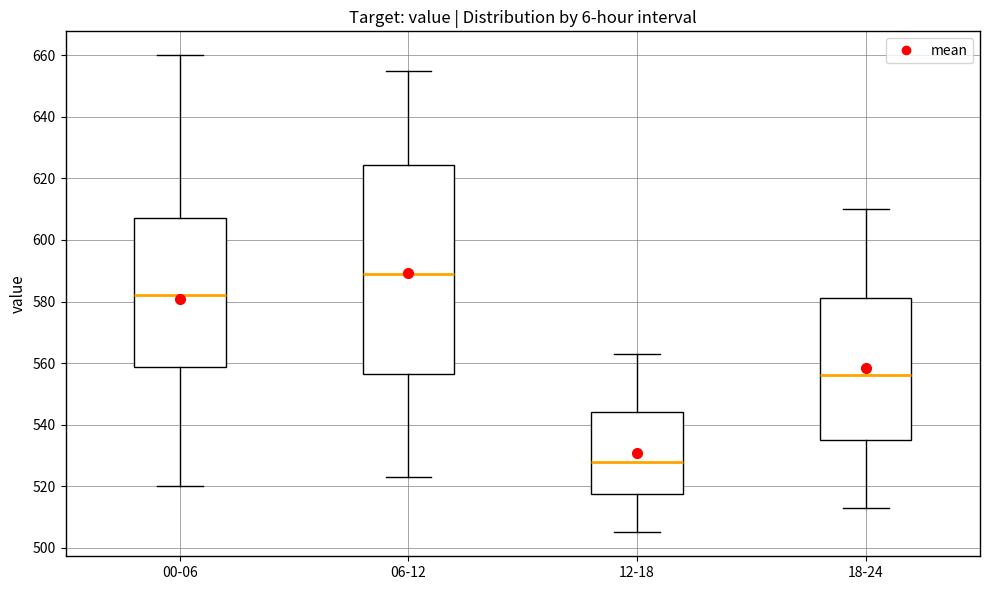

Comparing the boxes themselves (not the whiskers), which one is the tallest?

06-12